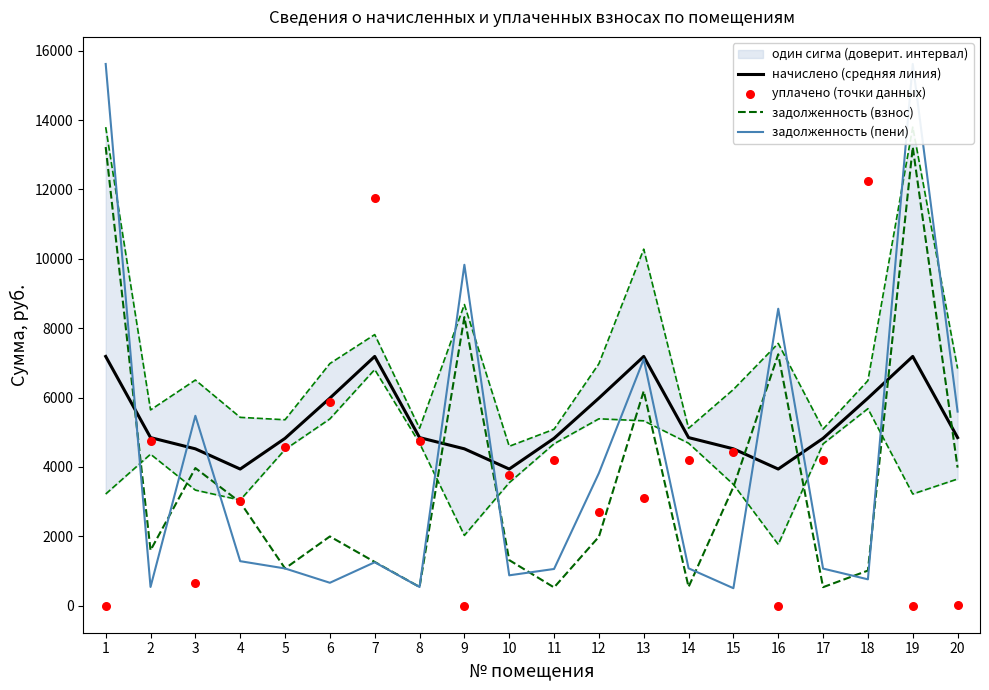

Which series has the widest spread of Y values?

задолженность (пени)